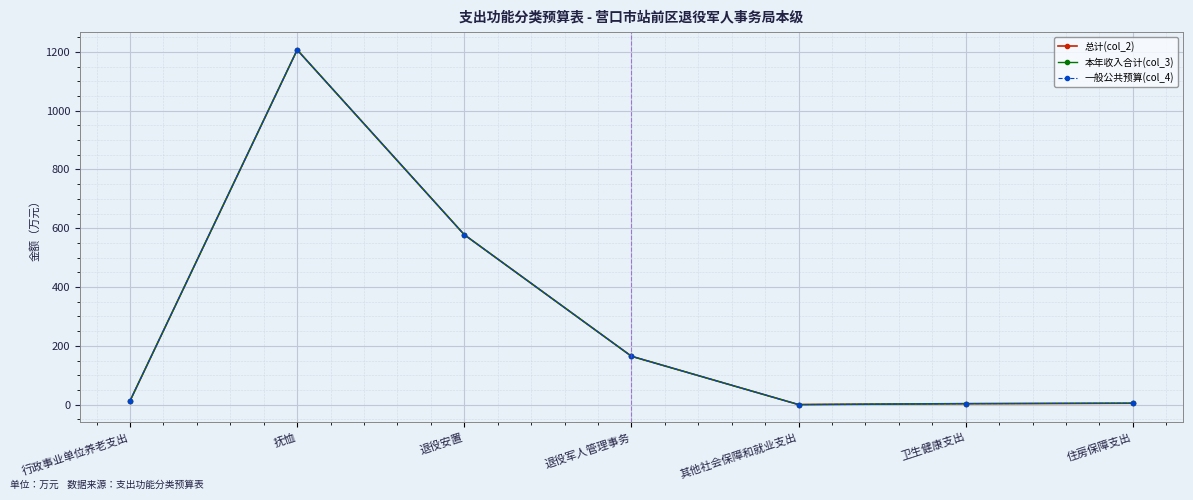

Does the chart have visible grid lines?

Yes